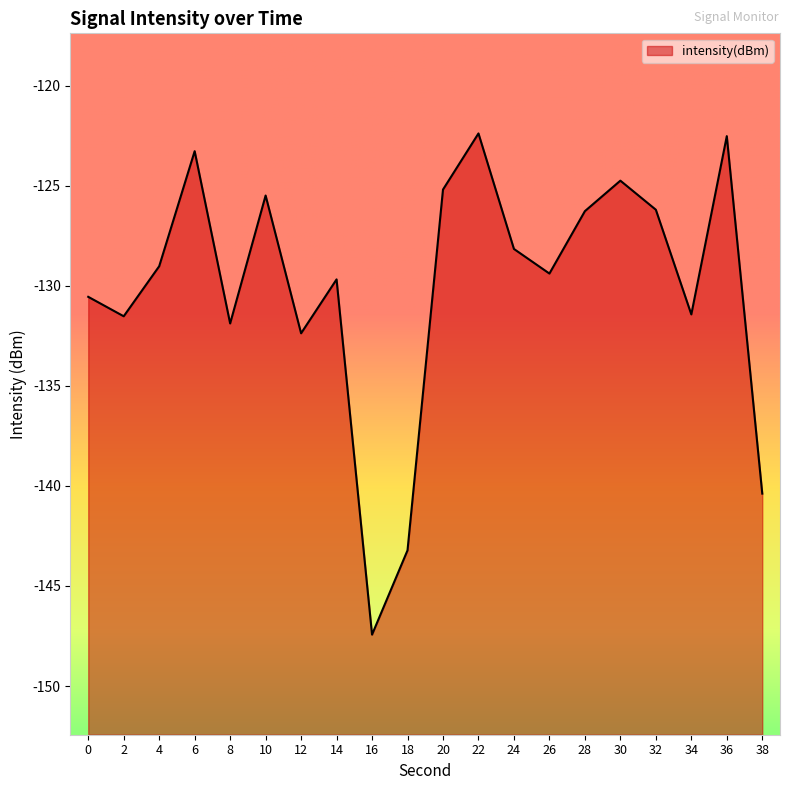

At which label is the value closest to -134?

12